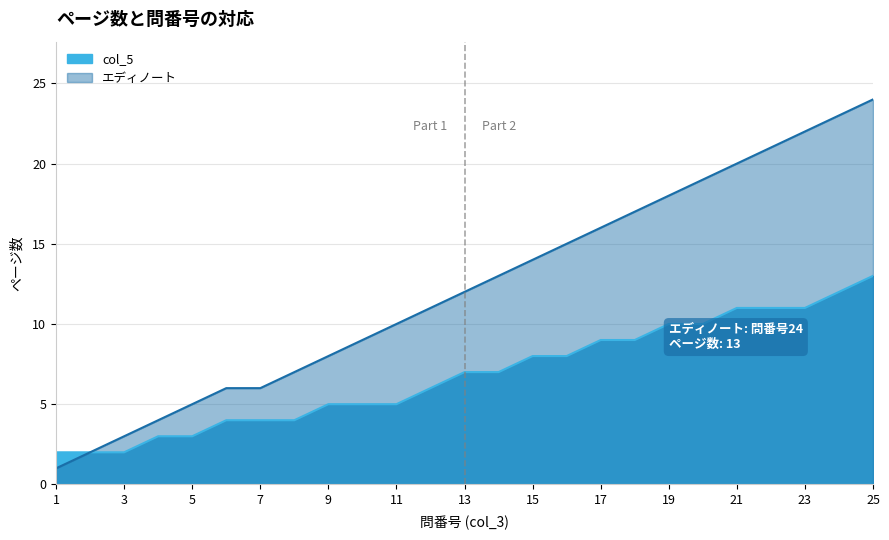

Reading right to left, transcribe all the data shown in this chart.

col_5: 13	12	11	11	11	10	10	9	9	8	8	7	7	6	5	5	5	4	4	4	3	3	2	2	2
エディノート: 24	23	22	21	20	19	18	17	16	15	14	13	12	11	10	9	8	7	6	6	5	4	3	2	1